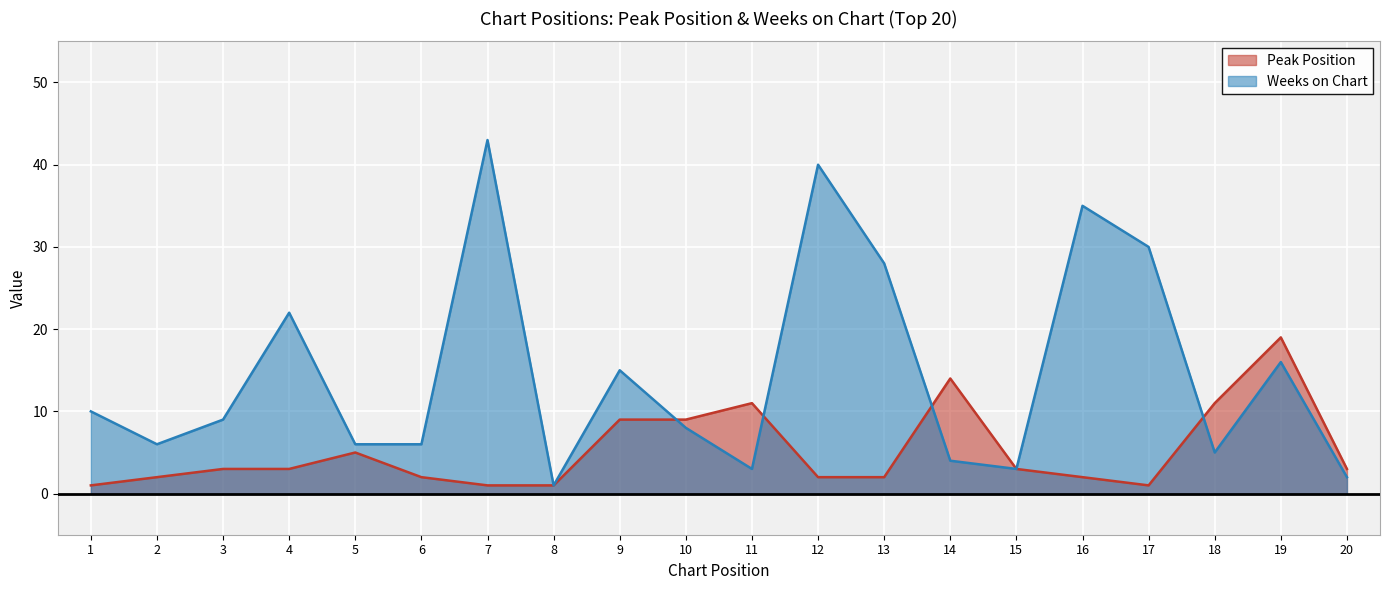

Between 1 and 20, which series saw the biggest shift?

Weeks on Chart